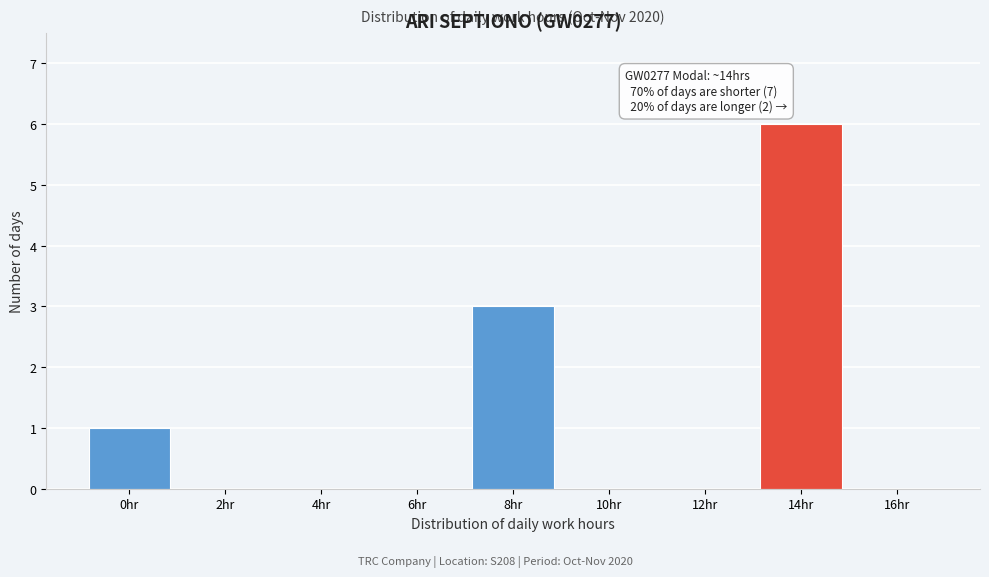

Reading right to left, extract all data points from this chart.

16hr=0	14hr=6	12hr=0	10hr=0	8hr=3	6hr=0	4hr=0	2hr=0	0hr=1